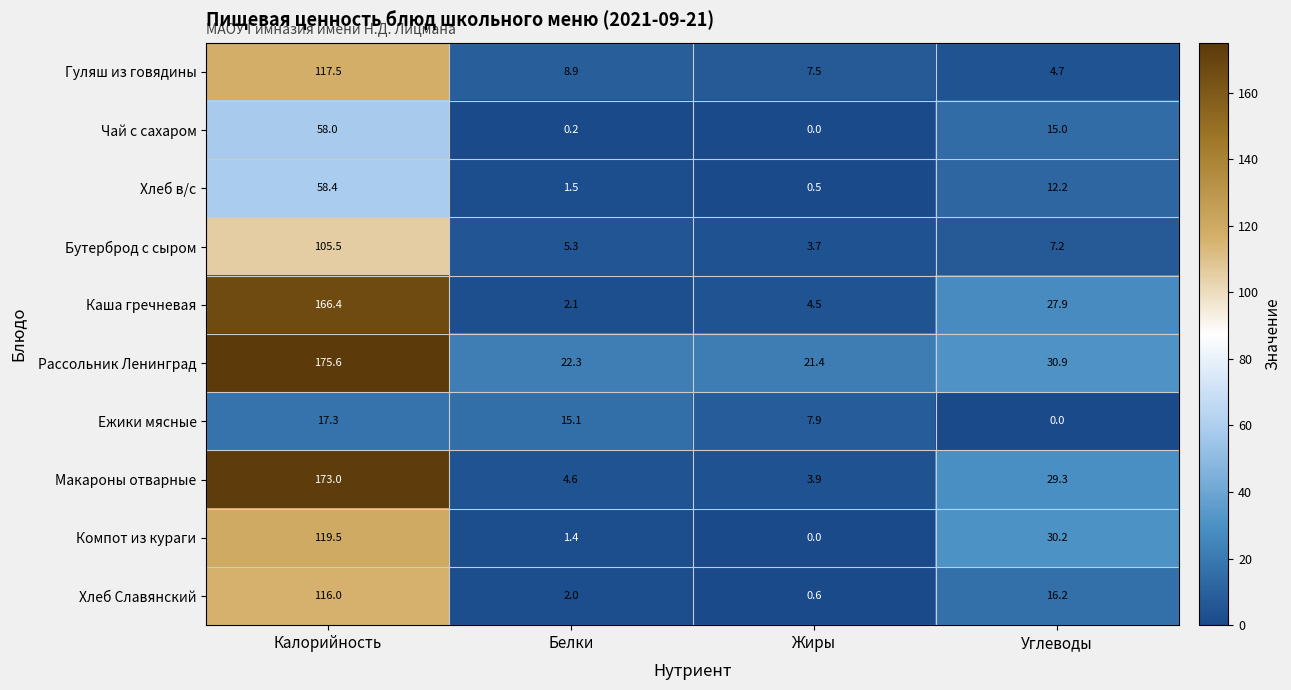

List the series in order of their peak value, highest first.

Рассольник Ленинград, Макароны отварные, Каша гречневая, Компот из кураги, Гуляш из говядины, Хлеб Славянский, Бутерброд с сыром, Хлеб в/с, Чай с сахаром, Ежики мясные